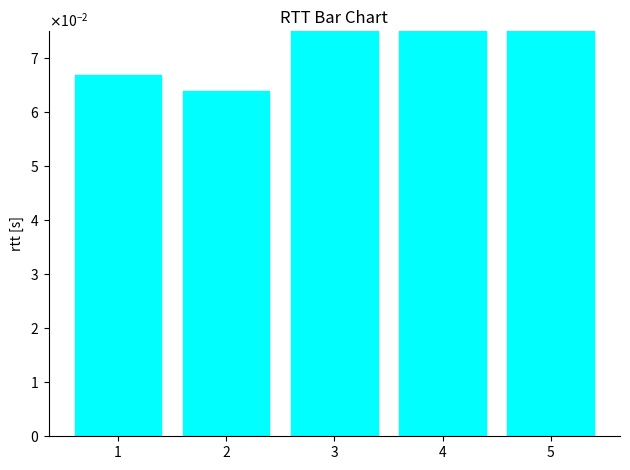

Read the value at 2.

0.1